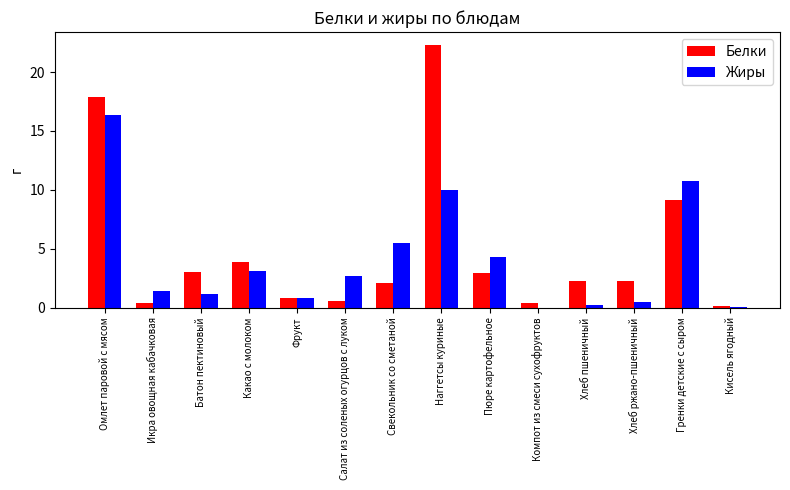

Between Икра овощная кабачковая and Свекольник со сметаной, which series saw the biggest shift?

Жиры